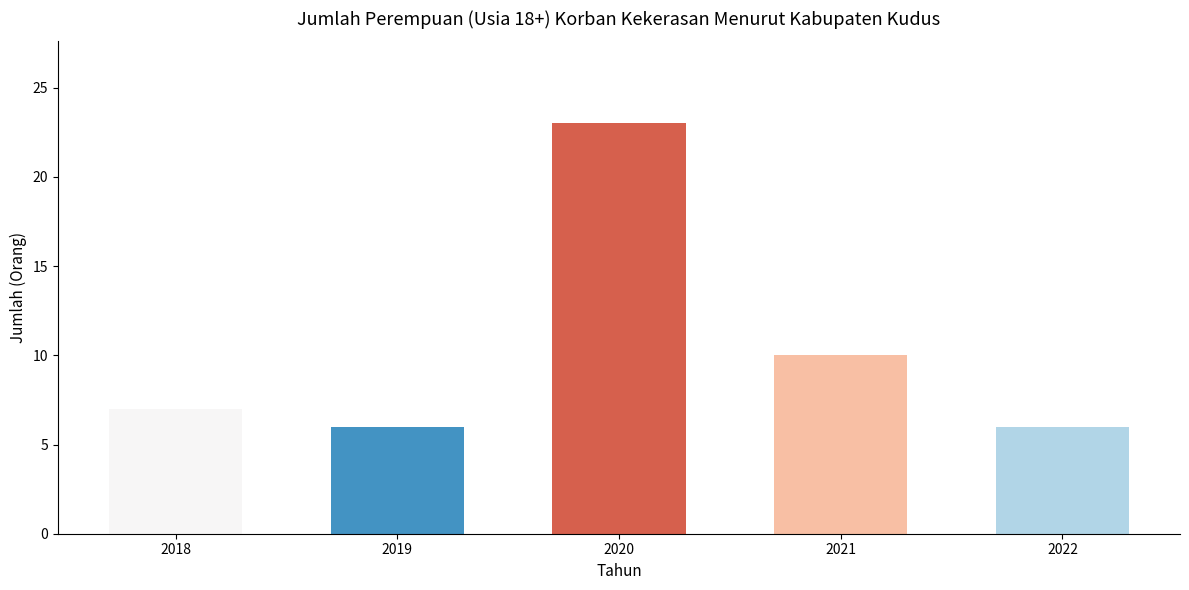

Which has a higher value, 2019 or 2018?

2018